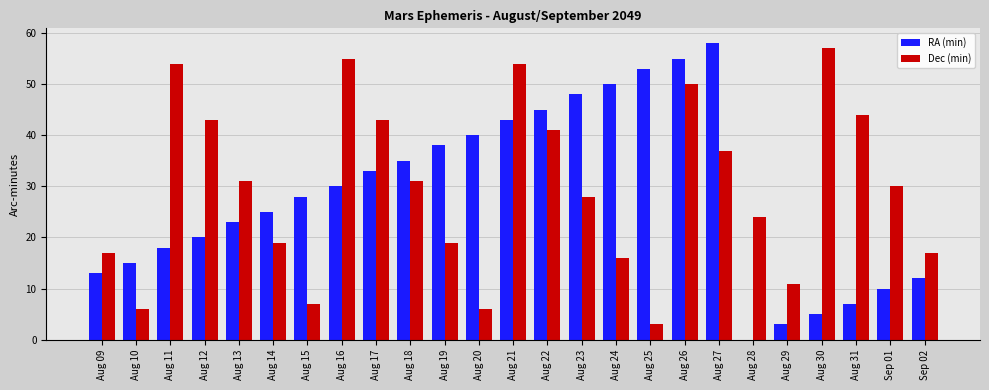

Between Aug 14 and Aug 27, which series saw the biggest shift?

RA (min)